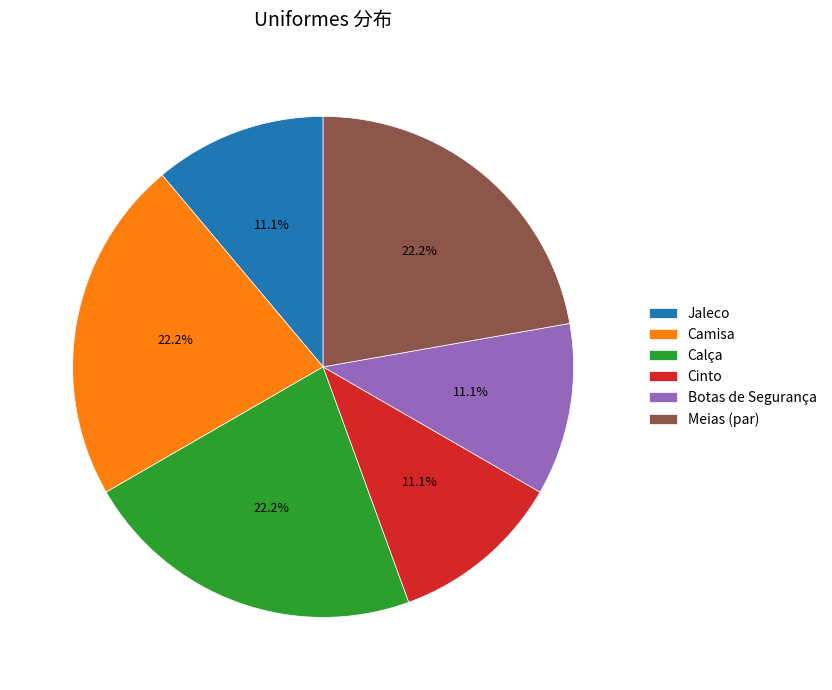

Is it true that Camisa is 36% of the pie?

False